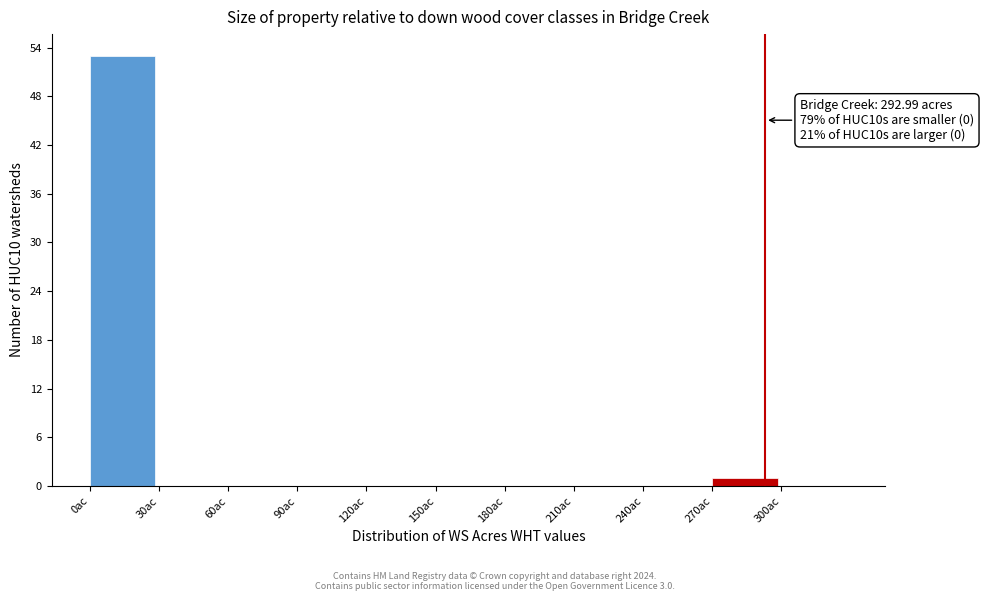

Over which range of the x-axis is the bar tallest?

0 to 30